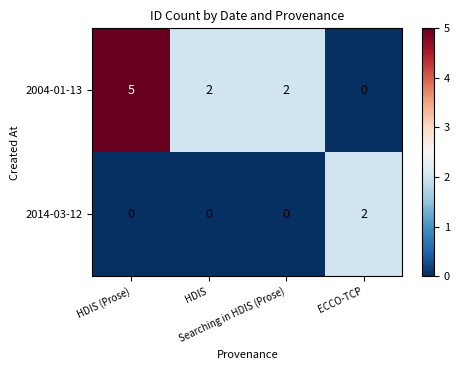

How many data points does each series have?

4